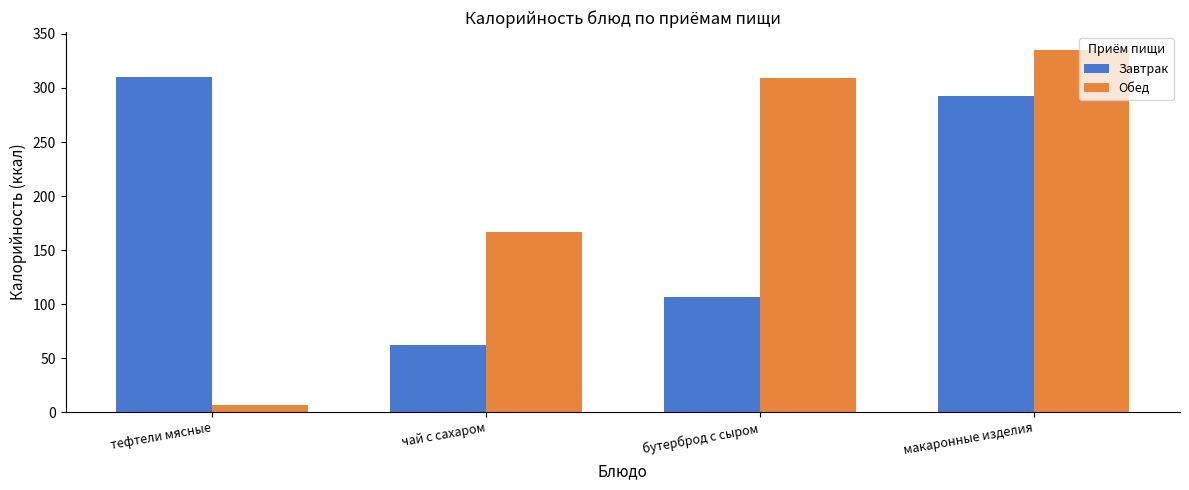

What are all the series names shown in the legend?

Завтрак, Обед